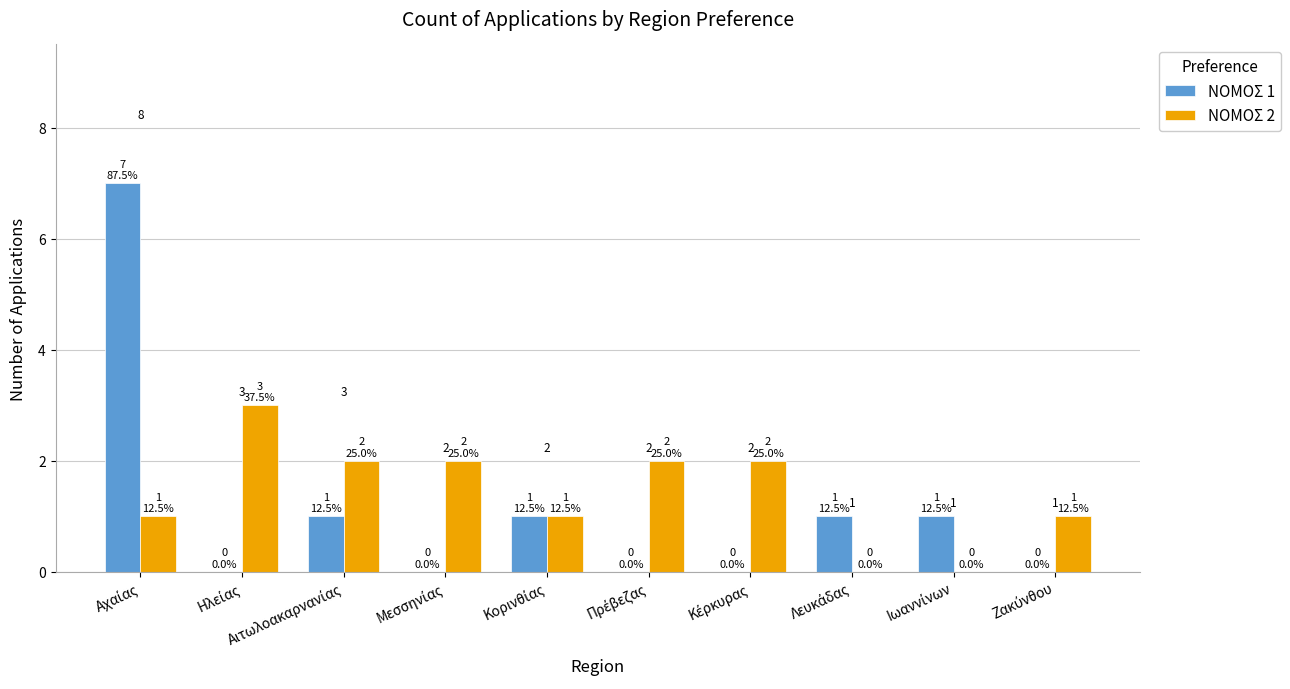

What is the highest value of the ΝΟΜΟΣ 2 series?

3